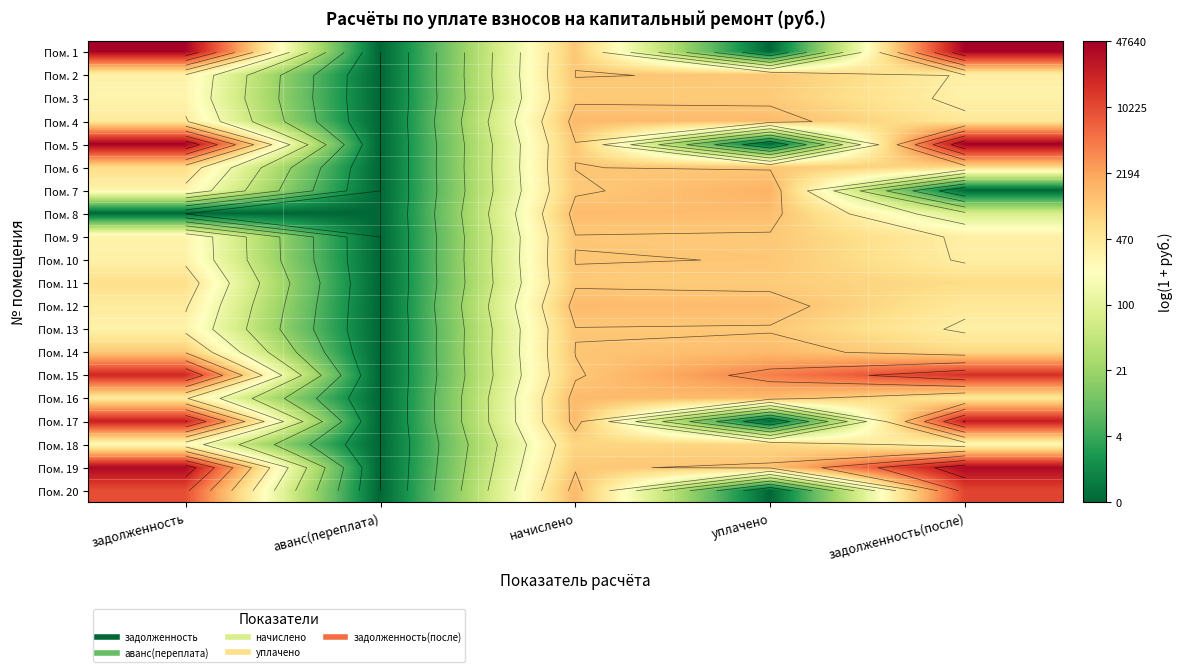

How many values in the Пом. 4 series exceed 6?

4